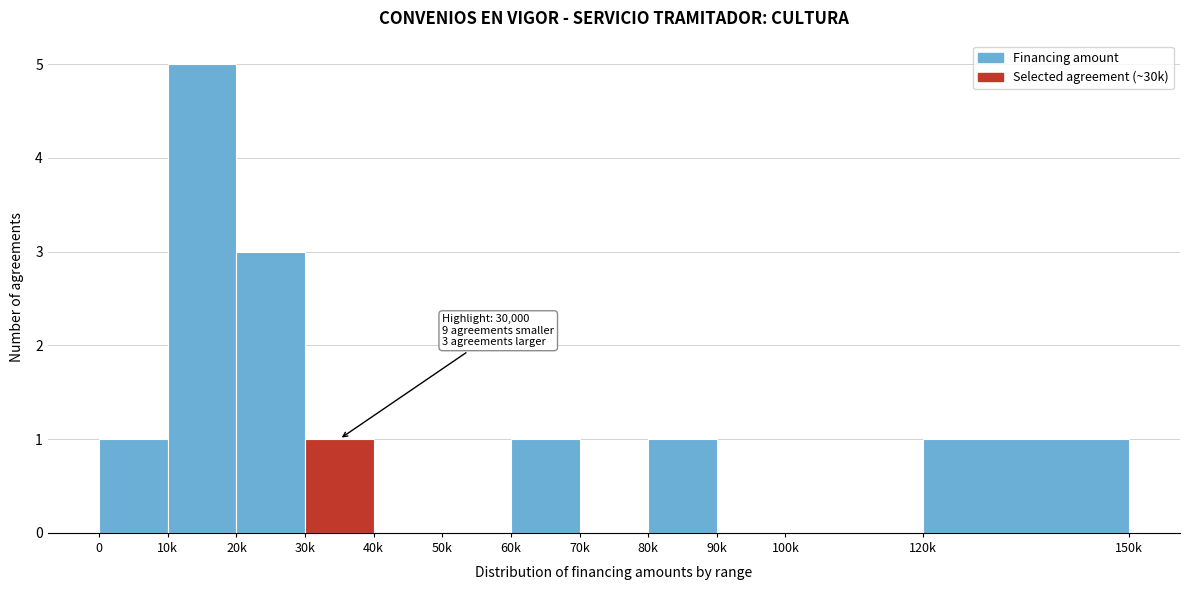

Reading left to right, list all the values displayed in this chart.

0=1	10k=5	20k=3	30k=1	40k=0	50k=0	60k=1	70k=0	80k=1	90k=0	100k=0	120k=1